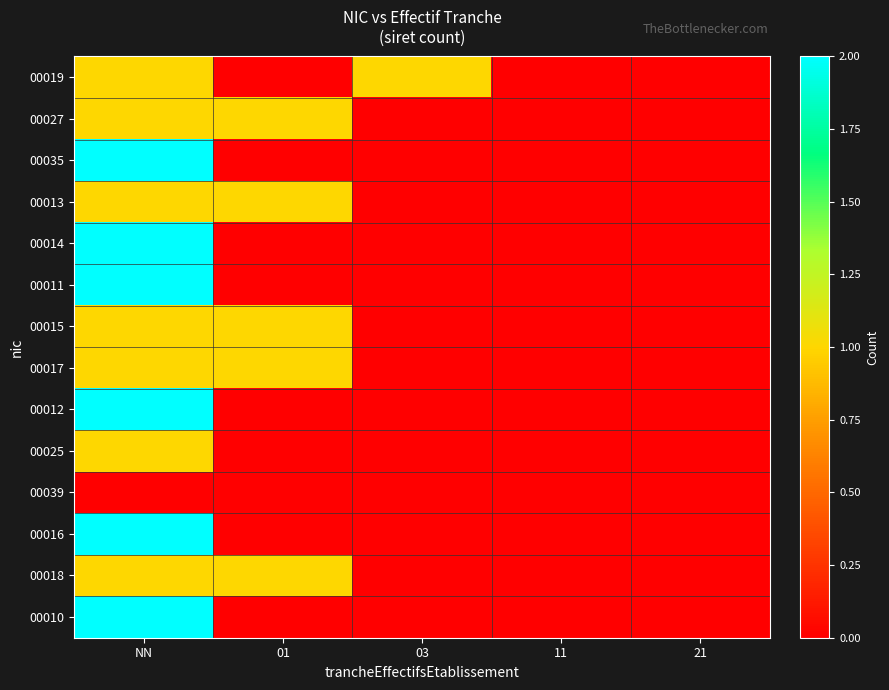

Rank the series by their maximum value, from highest to lowest.

00035, 00014, 00011, 00012, 00016, 00010, 00019, 00027, 00013, 00015, 00017, 00025, 00018, 00039